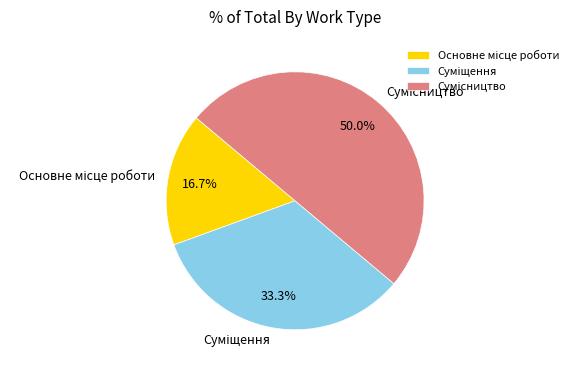

Rank the categories by value from highest to lowest.

Сумісництво, Суміщення, Основне місце роботи